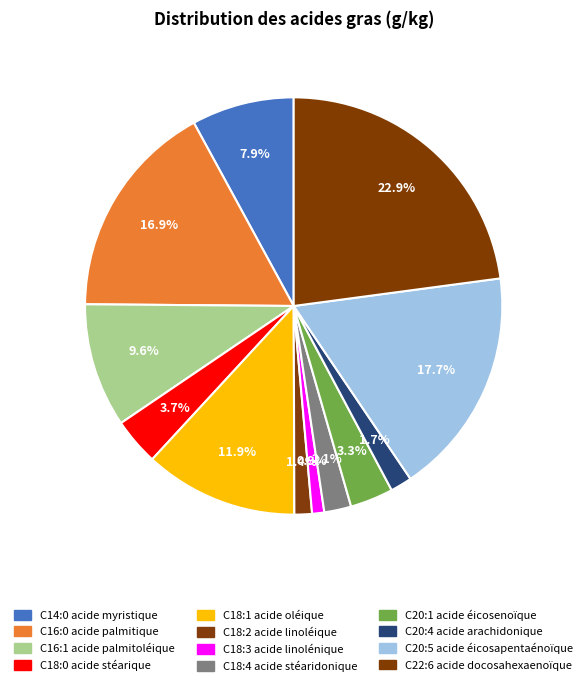

What percentage is the C16:1 acide palmitoléique slice, to the nearest percent?

10%